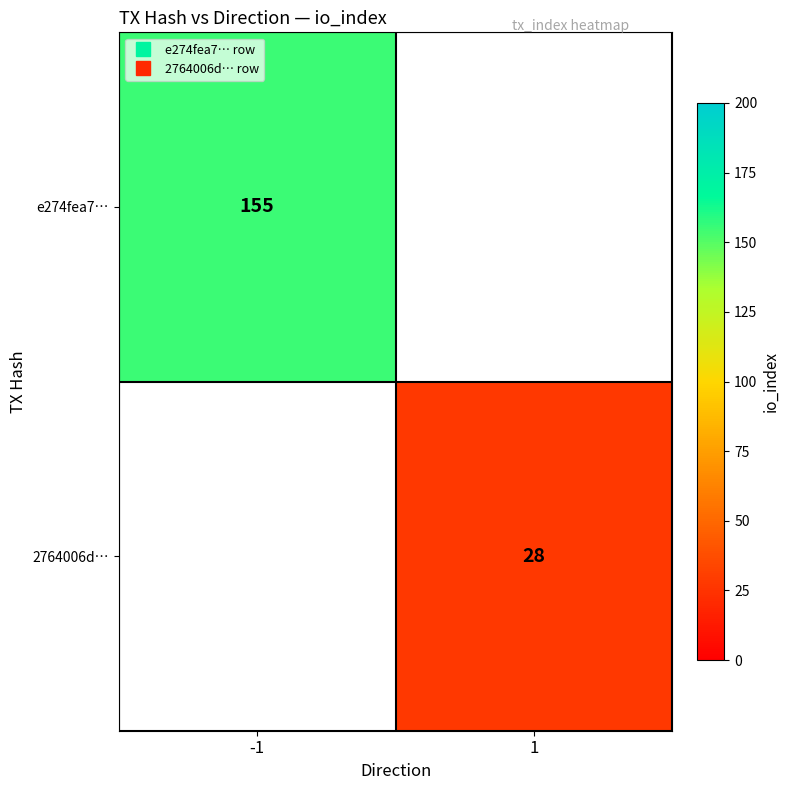

At -1, list the series in order from smallest to largest.

e274fea7…, 2764006d…